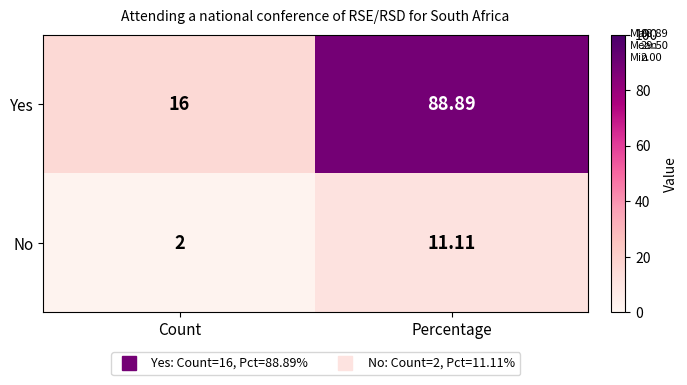

Is the value of Yes at Count greater than the value of No at Count?

Yes